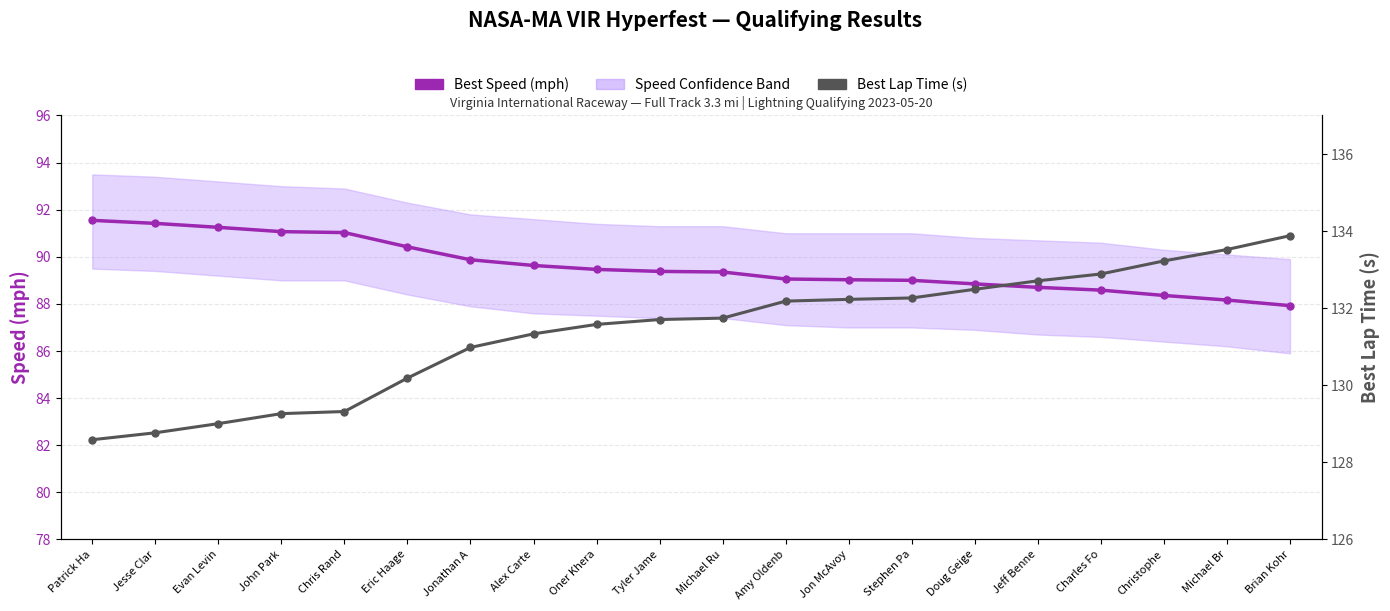

How many data points in Best Lap Time (s) are above 131?

13